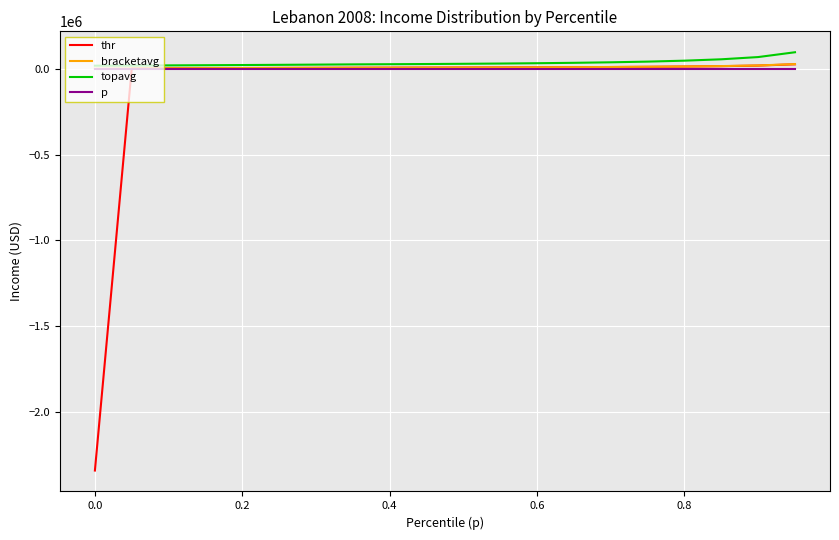

What is the minimum value shown in the chart?

-2338370.0